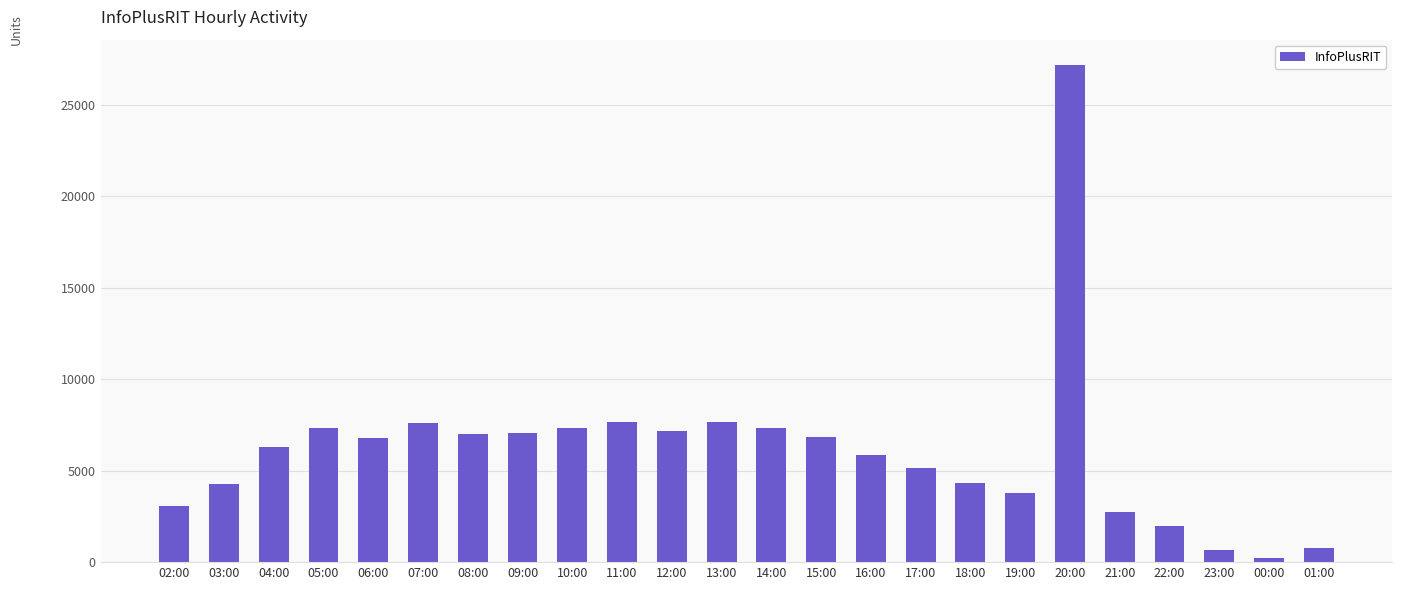

Between 16:00 and 09:00, which is larger?

09:00